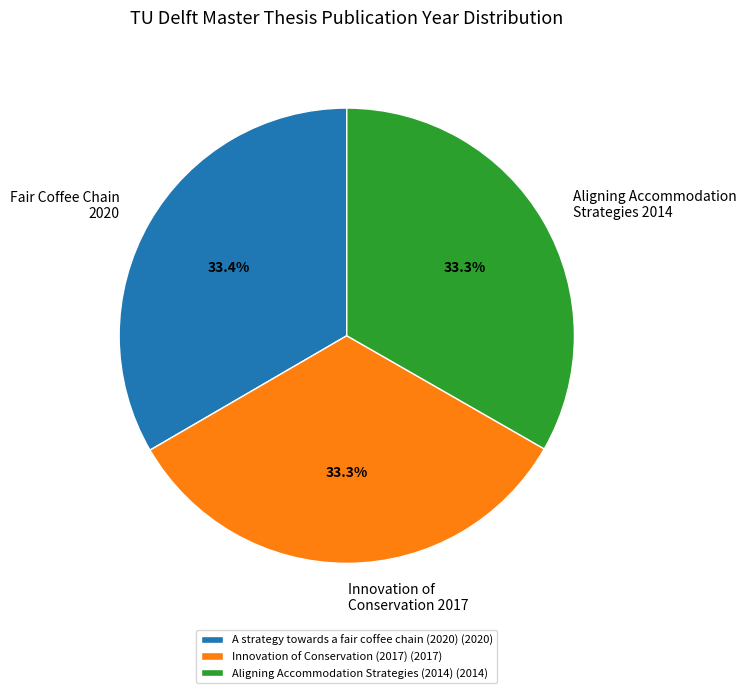

What percentage do Aligning Accommodation Strategies (2014) and Innovation of Conservation (2017) together represent?

66.6%